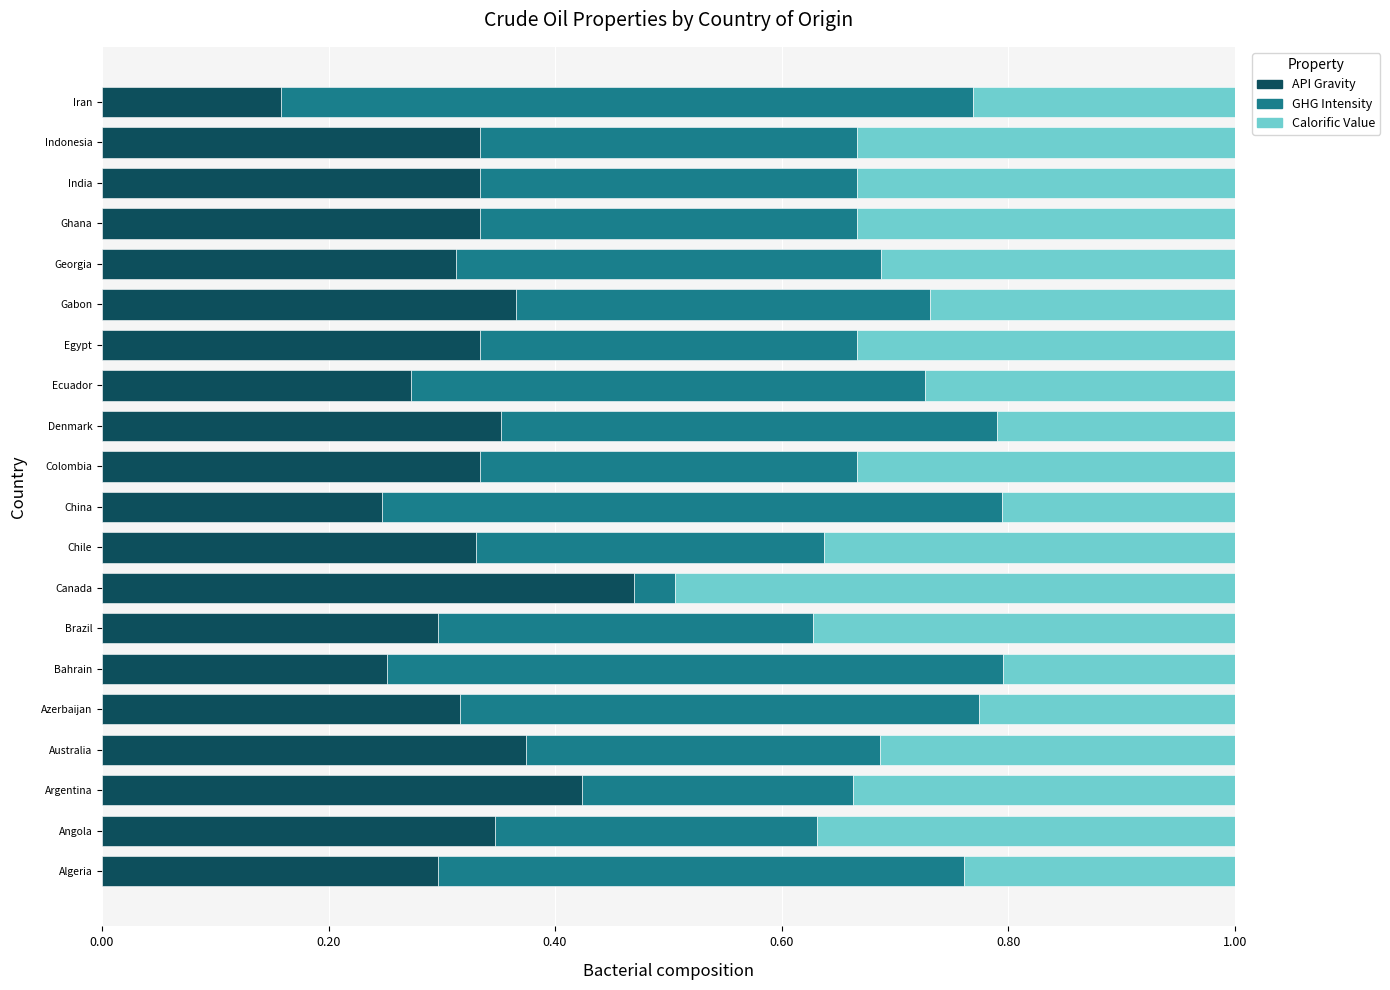

What is the total value across all series at Algeria?

1.0